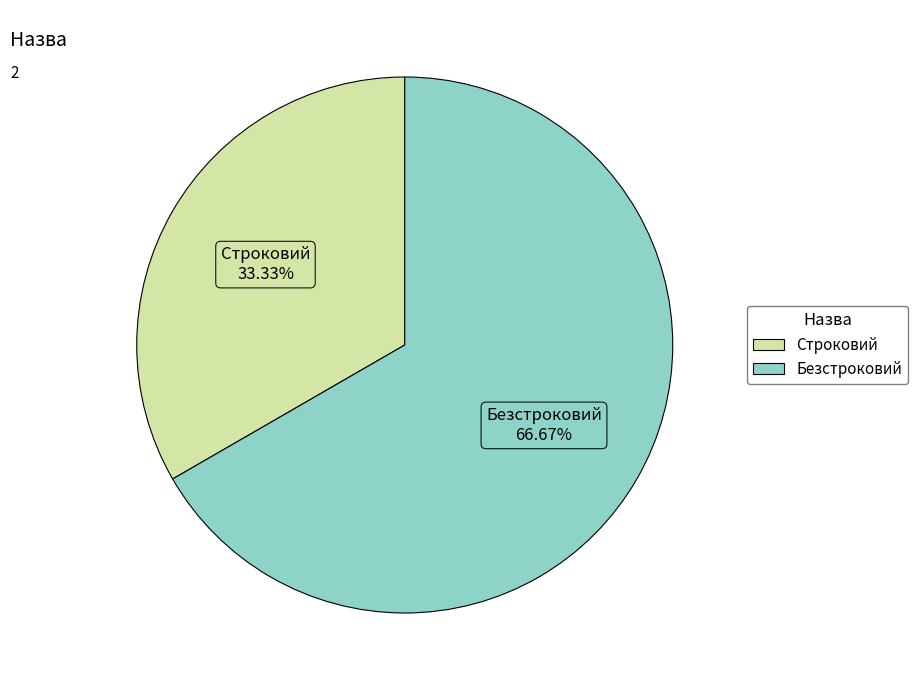

Rank the categories by value from highest to lowest.

Безстроковий, Строковий